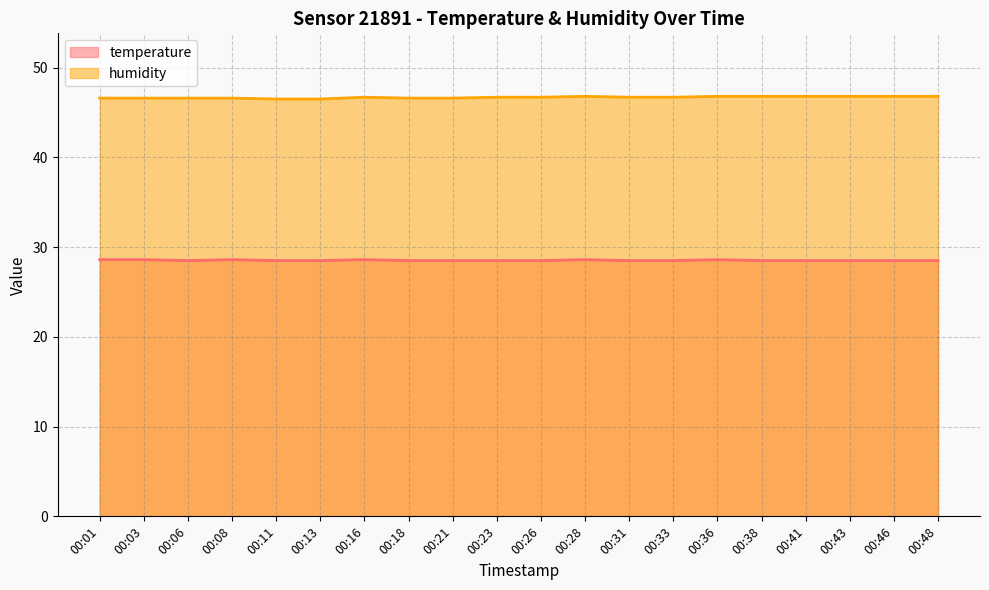

True or false: humidity has a value of 46.7 at 00:33.

True